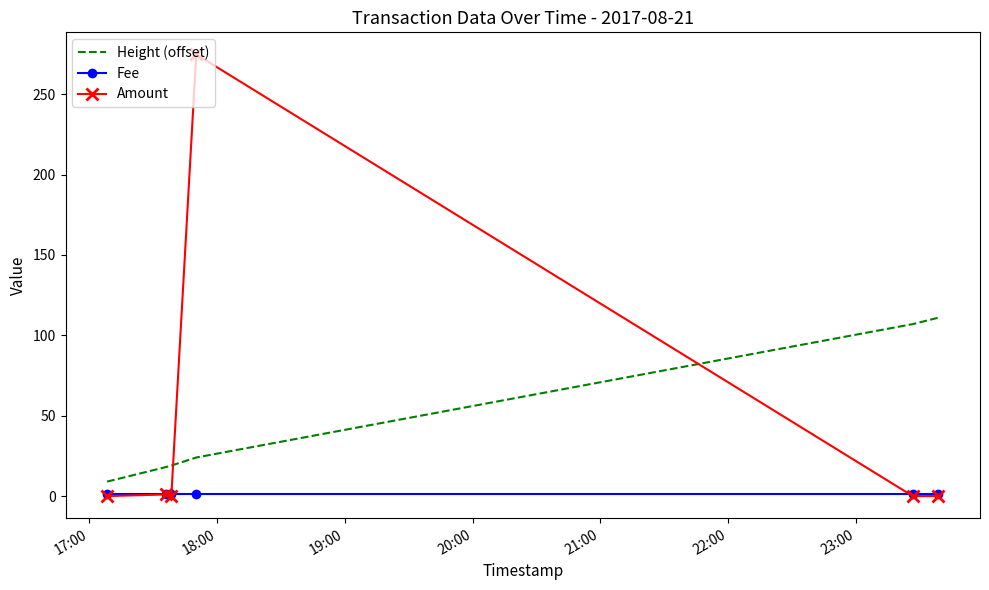

Which series has the widest spread of values?

Amount